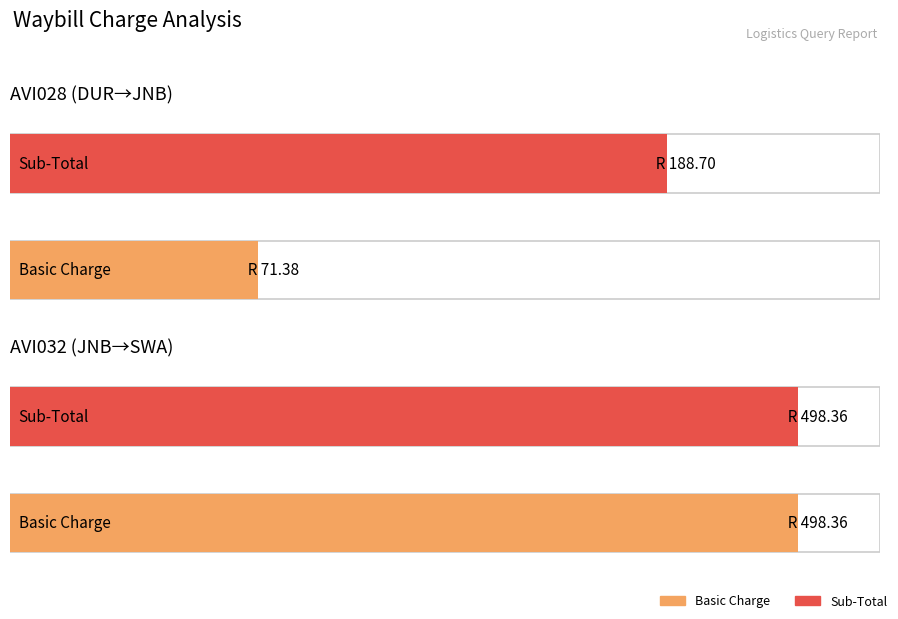

What is the value of the Basic bar at the 1st from the left?

71.4